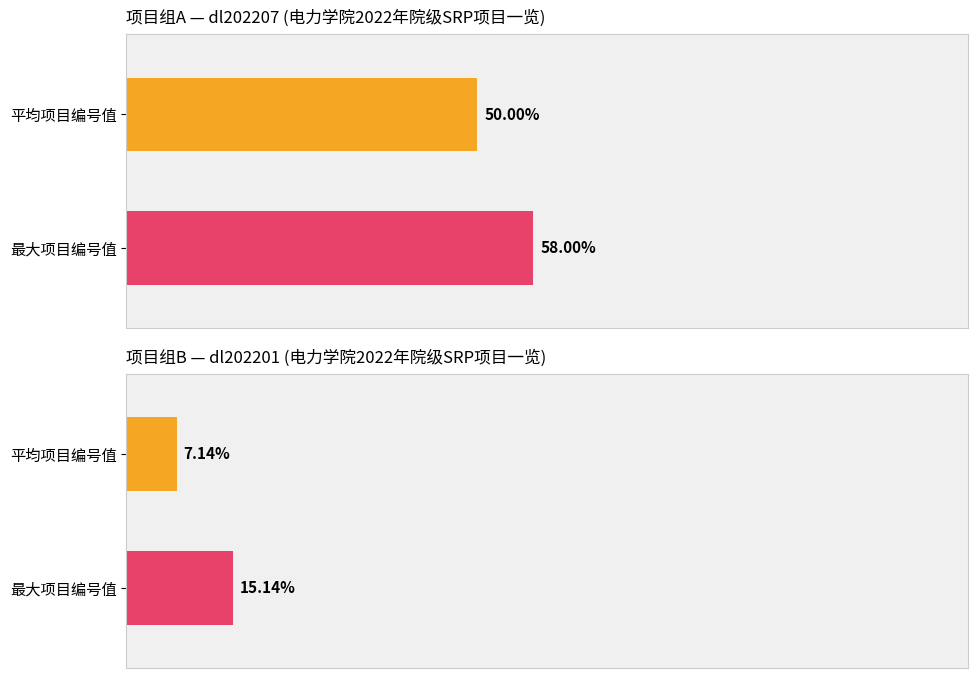

What is the difference between the values at 平均项目编号值 and 最大项目编号值?

8.0